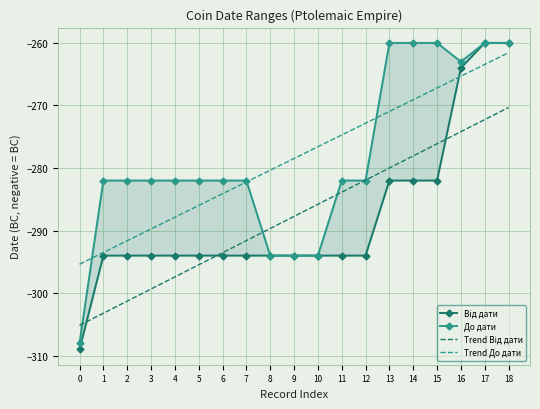

Reading right to left, what are all the values shown in this chart?

Від дати: 18=-260.0	17=-260.0	16=-264.0	15=-282.0	14=-282.0	13=-282.0	12=-294.0	11=-294.0	10=-294.0	9=-294.0	8=-294.0	7=-294.0	6=-294.0	5=-294.0	4=-294.0	3=-294.0	2=-294.0	1=-294.0	0=-309.0
До дати: 18=-260.0	17=-260.0	16=-263.0	15=-260.0	14=-260.0	13=-260.0	12=-282.0	11=-282.0	10=-294.0	9=-294.0	8=-294.0	7=-282.0	6=-282.0	5=-282.0	4=-282.0	3=-282.0	2=-282.0	1=-282.0	0=-308.0
Trend Від дати: 18=-270.3	17=-272.3	16=-274.2	15=-276.1	14=-278.1	13=-280.0	12=-281.9	11=-283.9	10=-285.8	9=-287.7	8=-289.7	7=-291.6	6=-293.5	5=-295.5	4=-297.4	3=-299.3	2=-301.3	1=-303.2	0=-305.2
Trend До дати: 18=-261.6	17=-263.4	16=-265.3	15=-267.2	14=-269.1	13=-271.0	12=-272.8	11=-274.7	10=-276.6	9=-278.5	8=-280.4	7=-282.2	6=-284.1	5=-286.0	4=-287.9	3=-289.7	2=-291.6	1=-293.5	0=-295.4